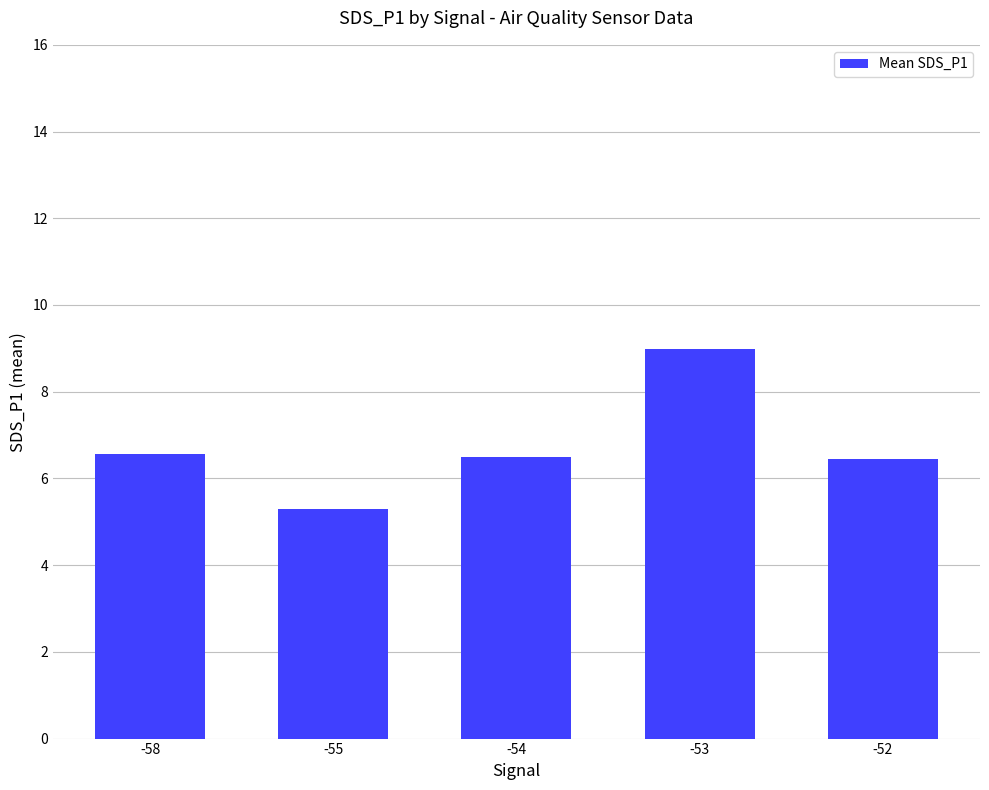

What is the value of the 2nd bar from the left?

5.3